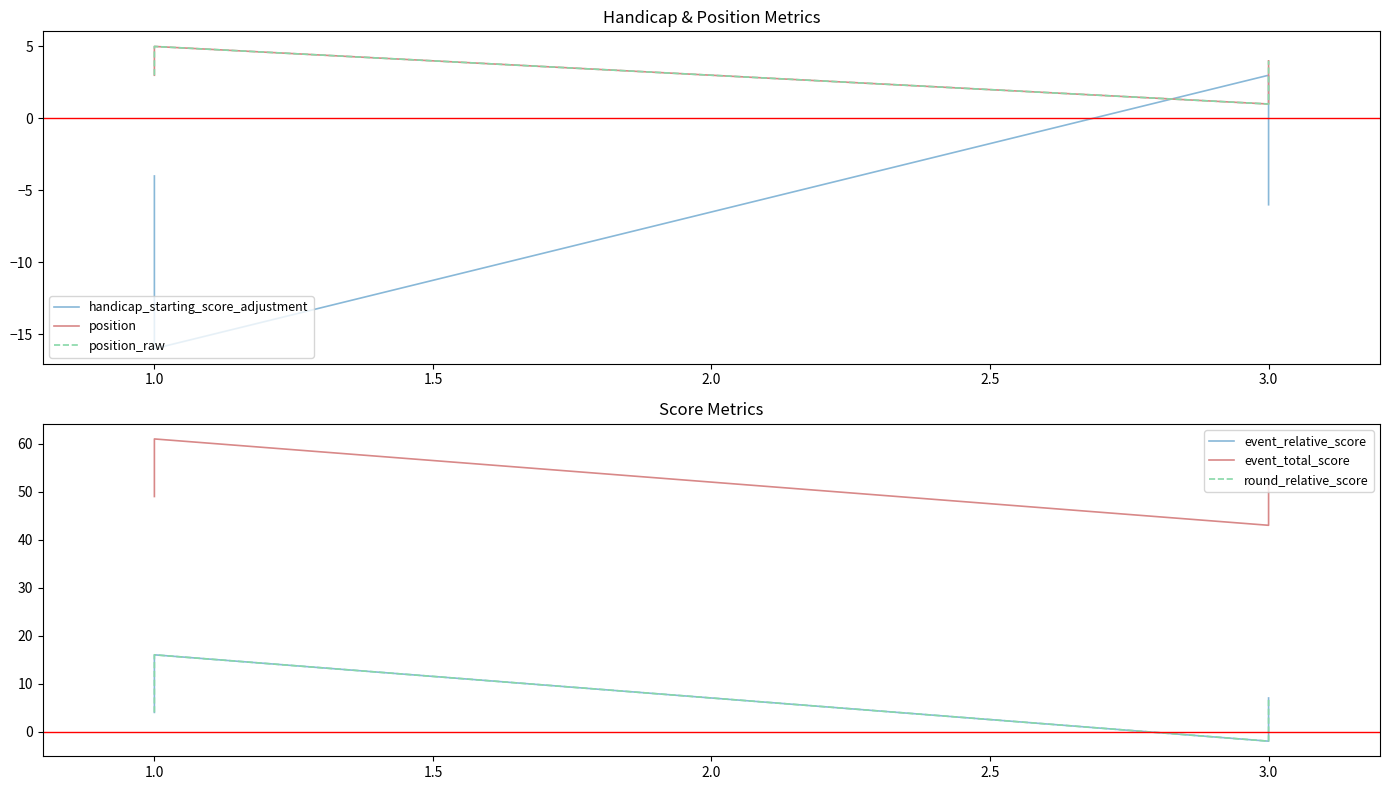

What value does the event_relative_score series have at 1.0?

16